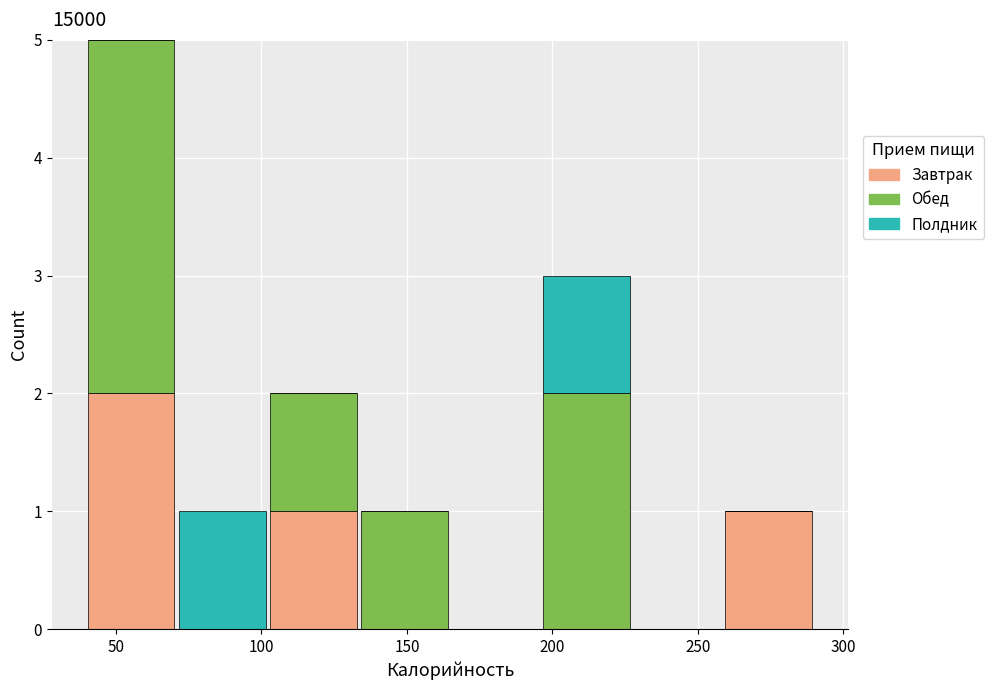

Reading left to right, transcribe this chart: for each stacked bar, give the range it covers on the x-axis and its total height. Neither the bar edges nor the heights are printed on the chart, so give them approximately, as read against the axes.

40 to 70: 5
70 to 100: 1
100 to 135: 2
135 to 165: 1
165 to 195: 0
195 to 225: 3
225 to 260: 0
260 to 290: 1